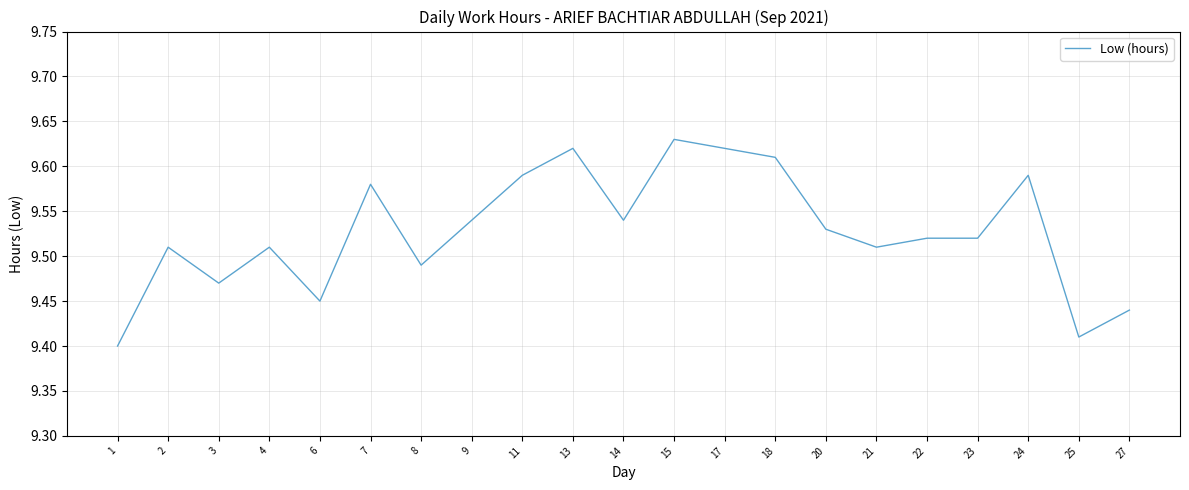

Which label corresponds to the smallest value in the chart?

1